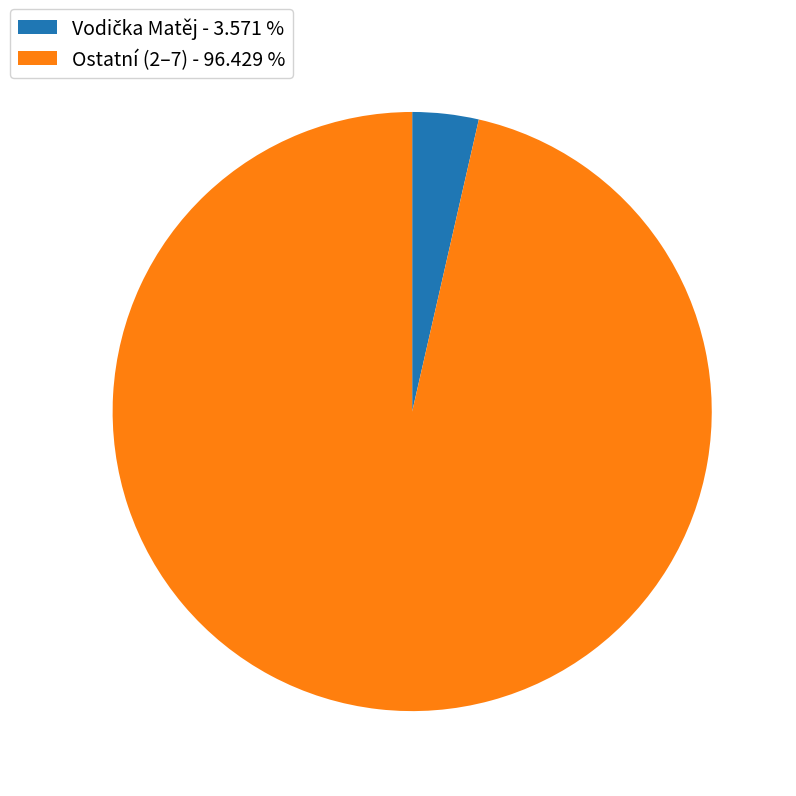

Does Ostatní (2–7) - 96.429 % account for over 50% of the chart?

Yes